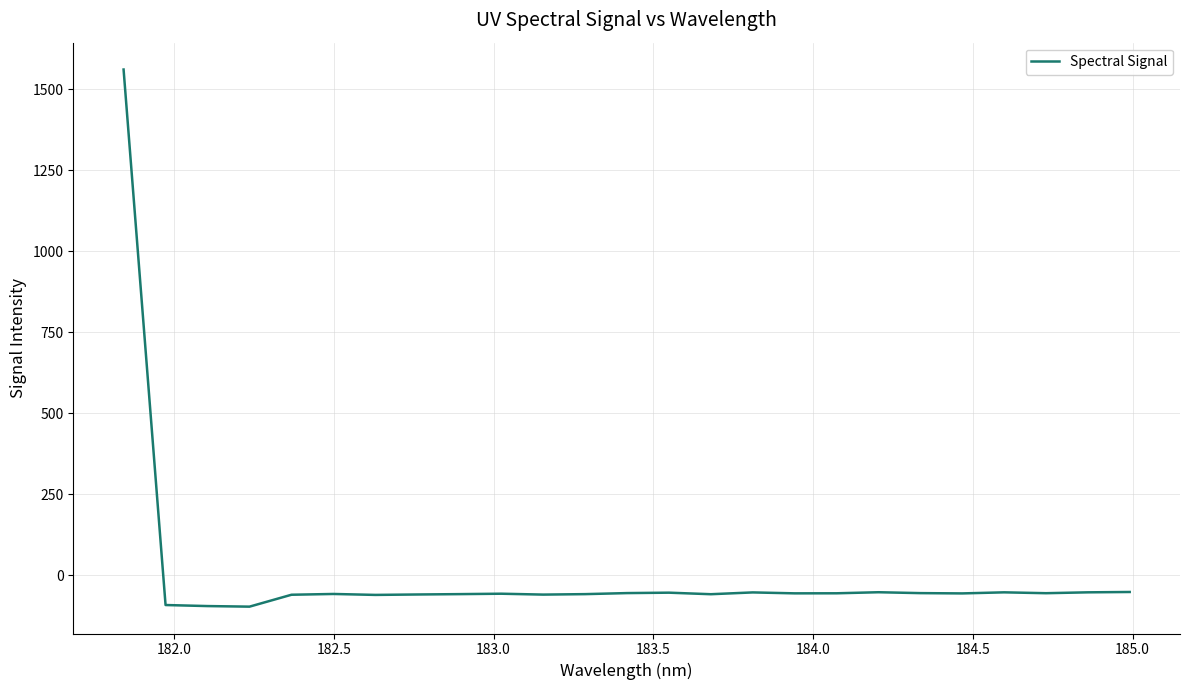

What is the smallest value displayed?

-97.0